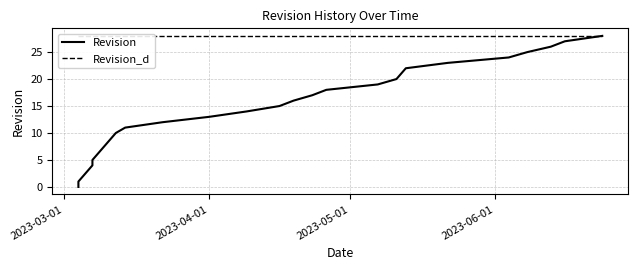

What is the difference between the values at 2023-06-13 and 2023-03-06?

23